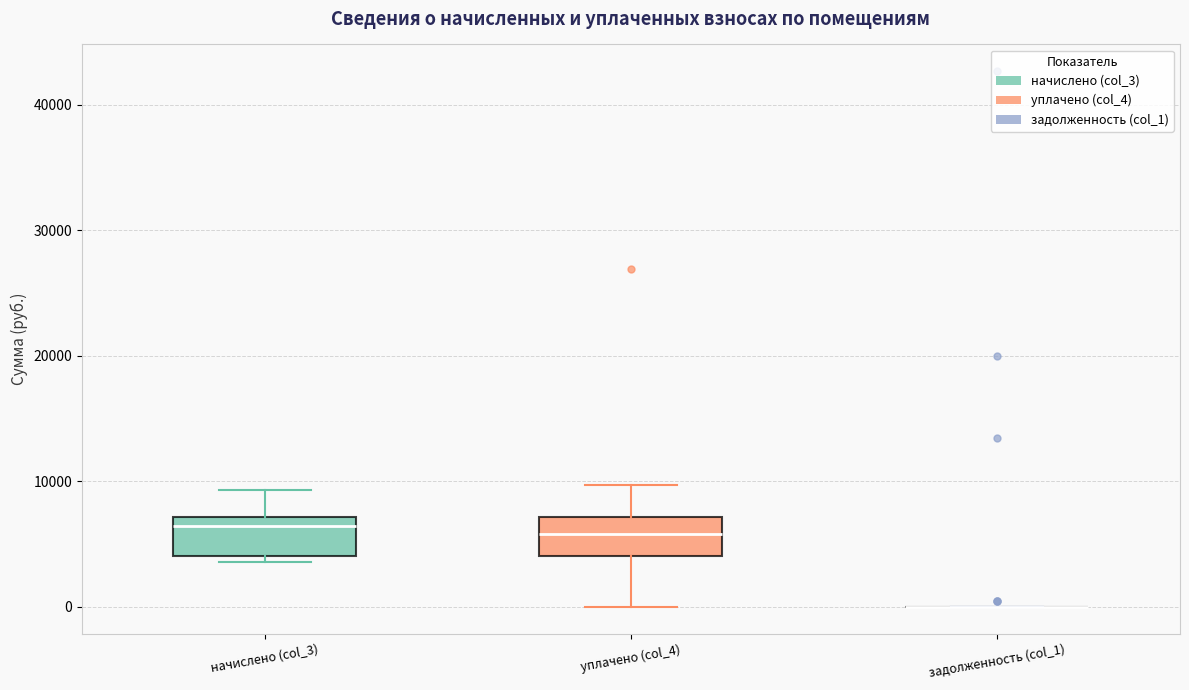

Reading left to right, transcribe this box plot: for each box, give where its median line is, the range the box spans, and where its two whiskers end, as read against the y-axis. The values are not printed on the chart, so give them approximately, as read against the axis.

начислено (col_3): median 6000, box 4000 to 7000, whiskers 4000 (just below the box's lower edge) to 9000
уплачено (col_4): median 6000, box 4000 to 7000, whiskers 0 to 10000
задолженность (col_1): box collapsed to a line at 0, whiskers 0 to 0